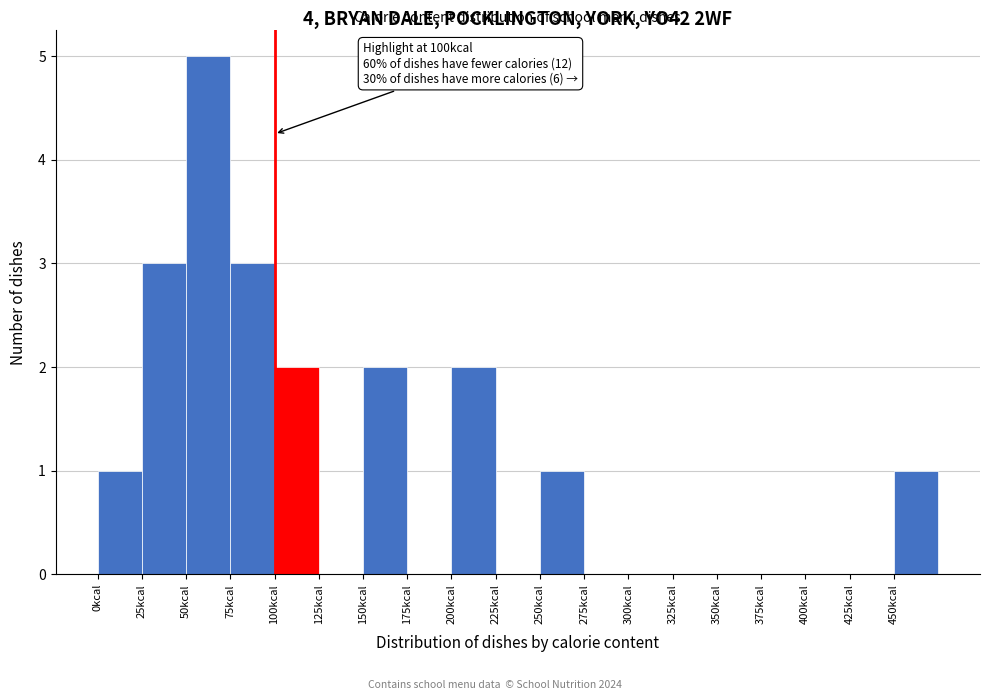

Over which range of the x-axis is the bar tallest?

50 to 75